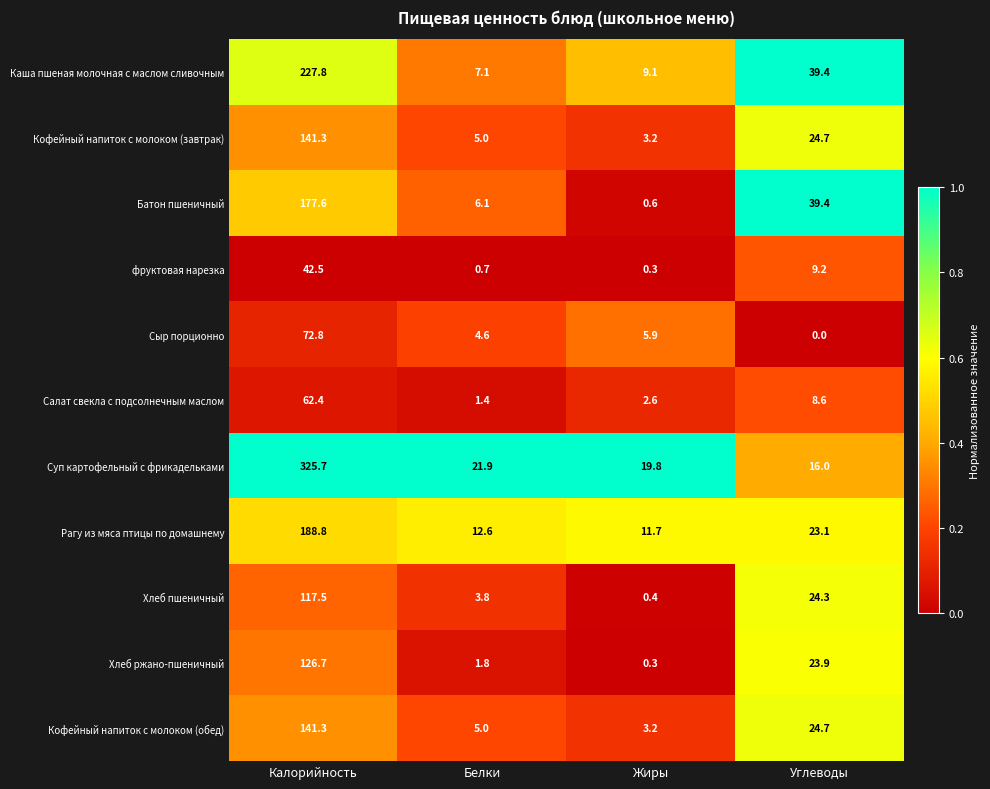

The Каша пшеная молочная с маслом сливочным series shows 2.2 at Белки. True or false?

False